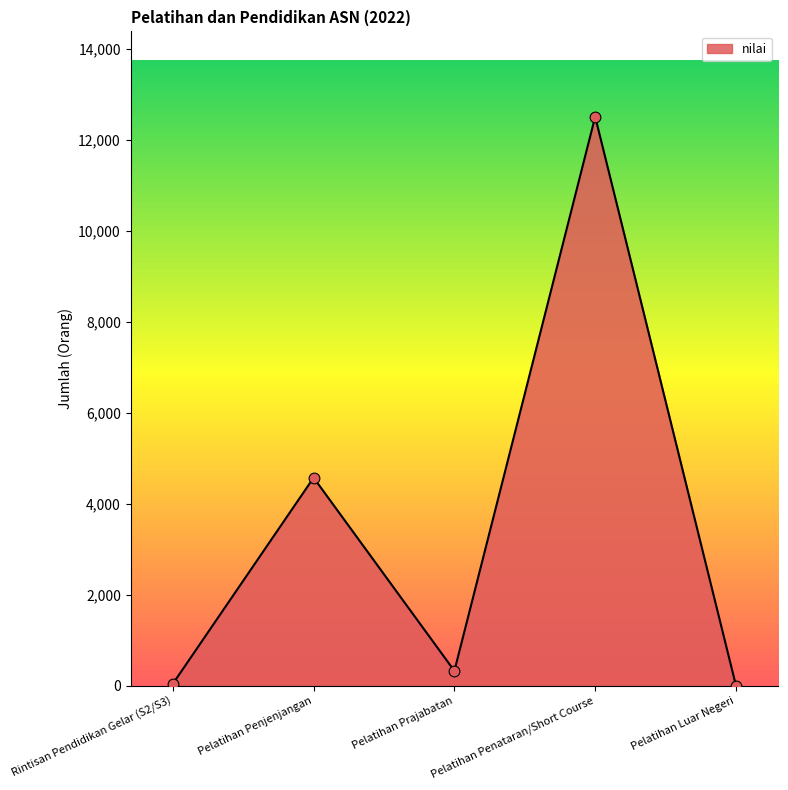

What is the ratio of the value at Pelatihan Penjenjangan to the value at Rintisan Pendidikan Gelar (S2/S3)?

117.2